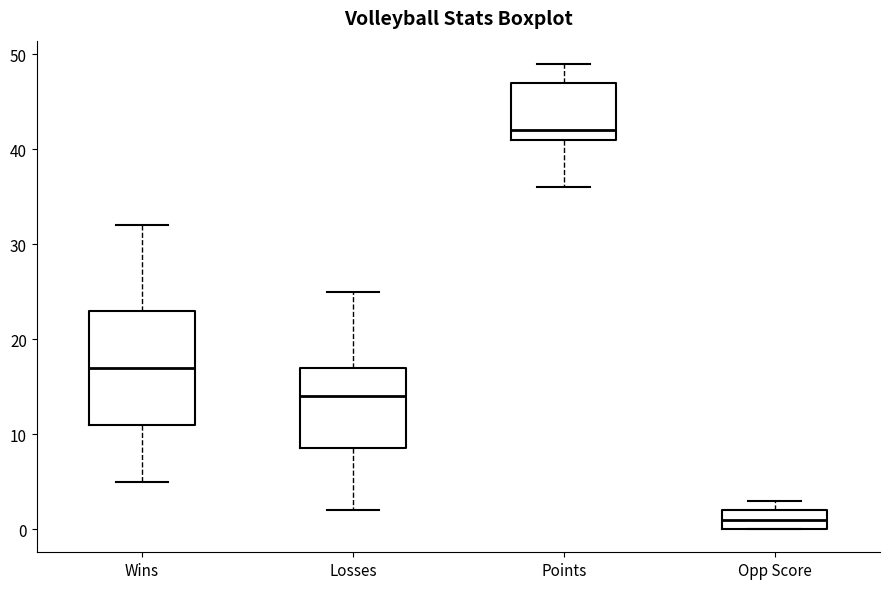

Reading left to right, read every box against the y-axis: the position of its median line, the range the box covers, and the ends of its whiskers. The values are not printed on the chart, so give them approximately, as read against the axis.

Wins: median 17, box 11 to 23, whiskers 5 to 32
Losses: median 14, box 9 to 17, whiskers 2 to 25
Points: median 42, box 41 to 47, whiskers 36 to 49
Opp Score: median 1, box 0 to 2, whiskers 0 to 3